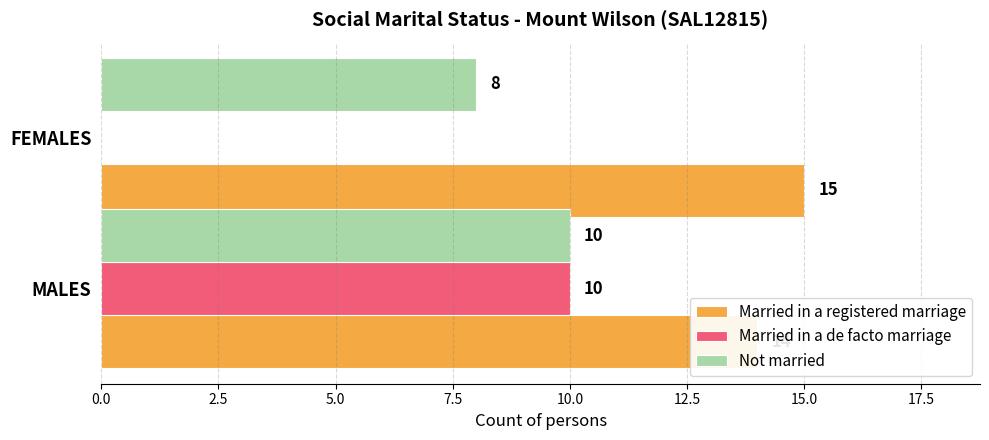

What is the spread (max minus min) of values at MALES?

4